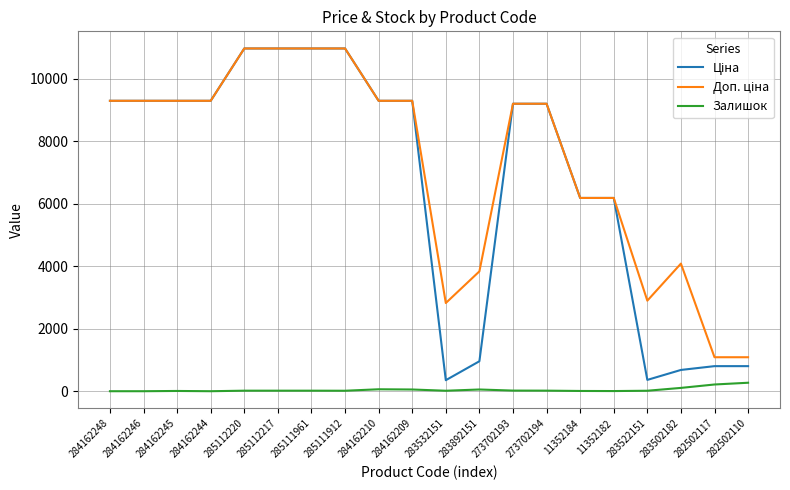

The Залишок series shows 106.0 at 283502182. True or false?

True